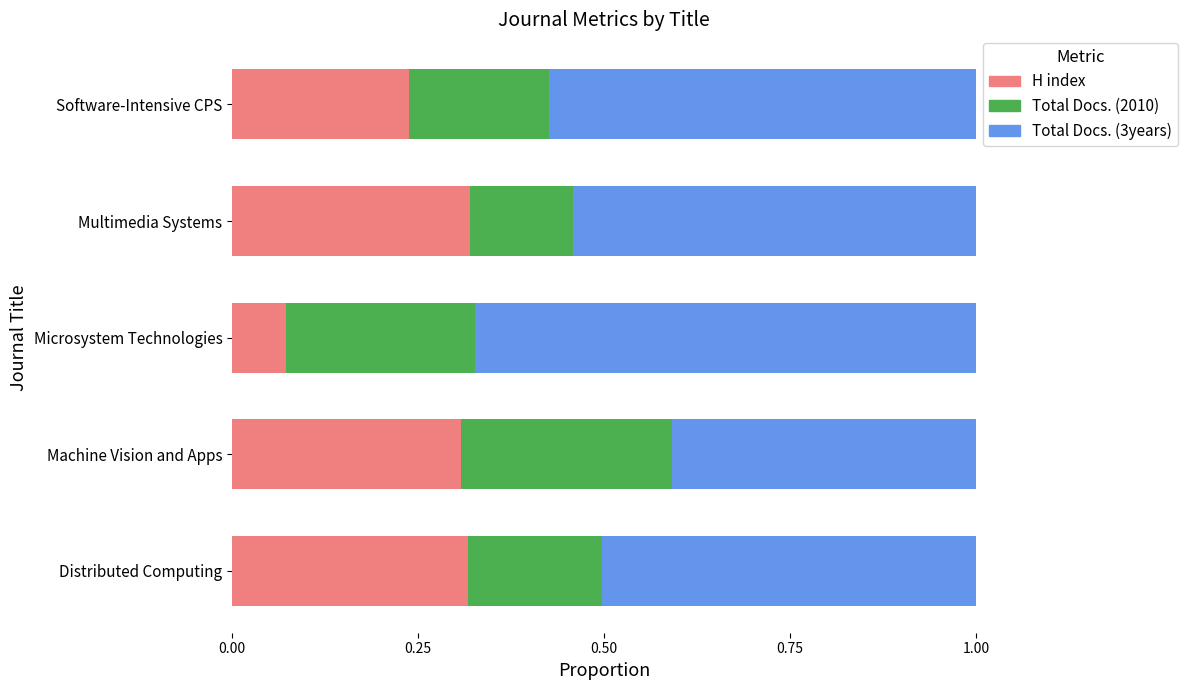

The value of H index at Machine Vision and Apps is 0.3. True or false?

True